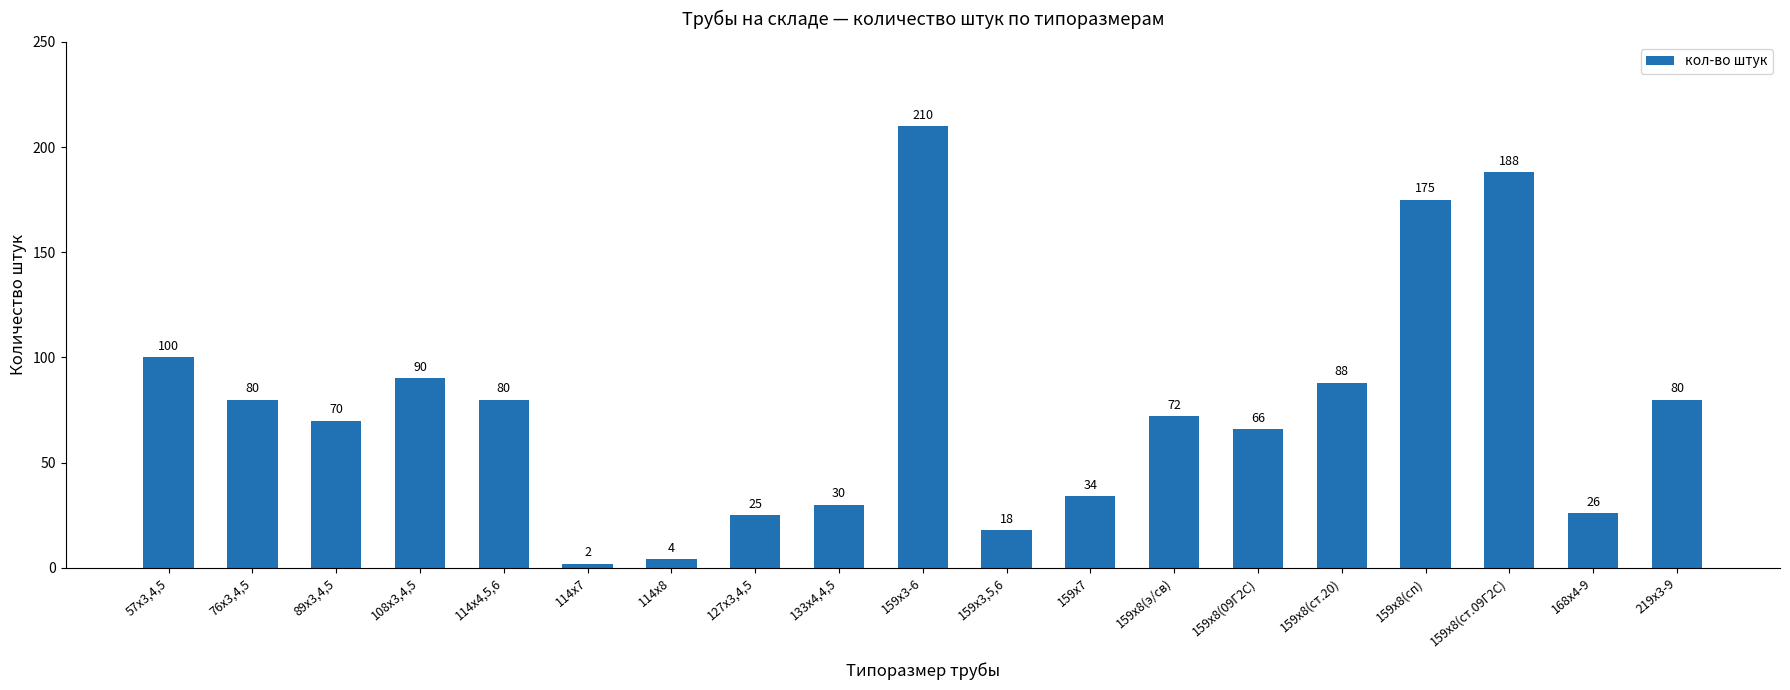

What is the label of the 12th bar from the right?

127х3,4,5